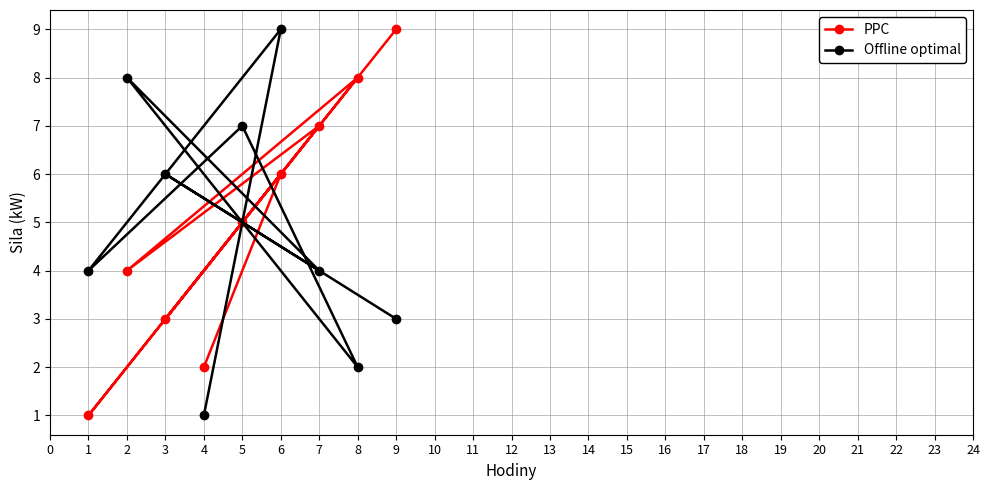

How many interior local peaks does the Offline optimal series have?

4